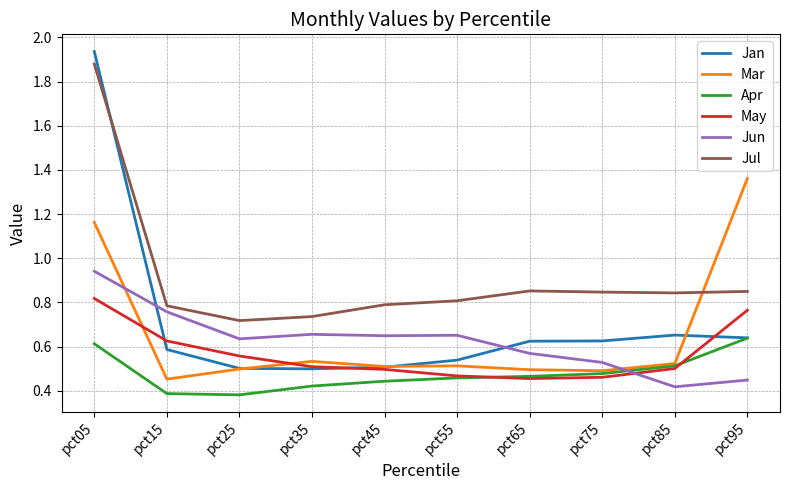

True or false: Jan and Jul intersect in this chart.

True